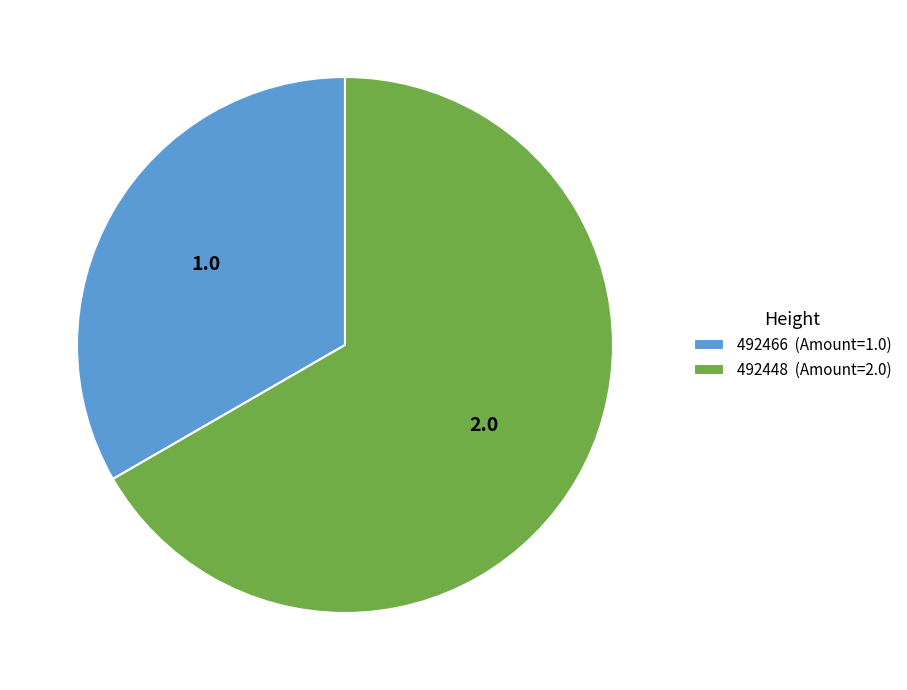

Is the sum of 492466 (Amount=1.0) and 492448 (Amount=2.0) greater than half?

Yes